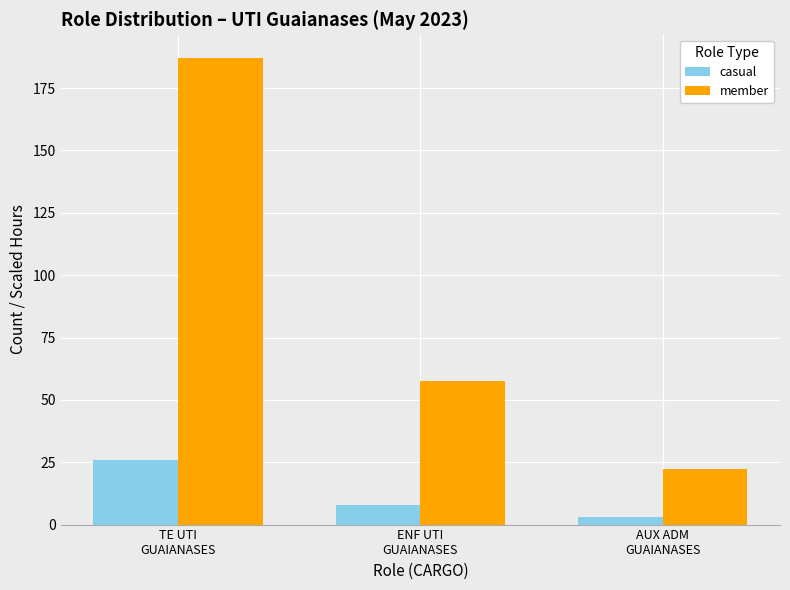

Is the value of casual at AUX ADM
GUAIANASES greater than the value of member at TE UTI
GUAIANASES?

No